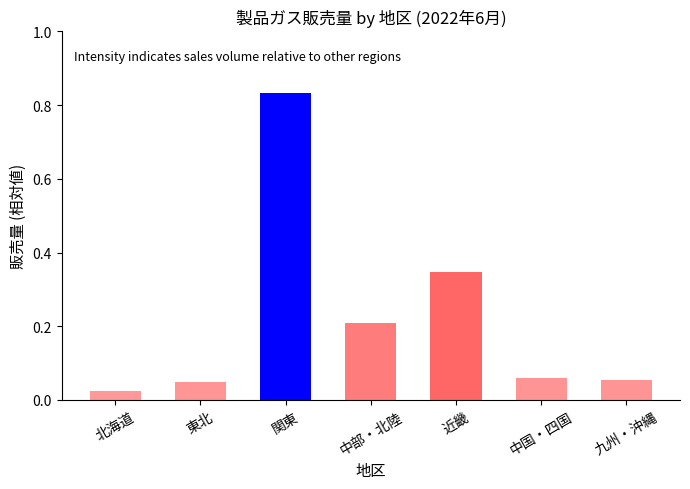

What is the sum of all values?

1.6